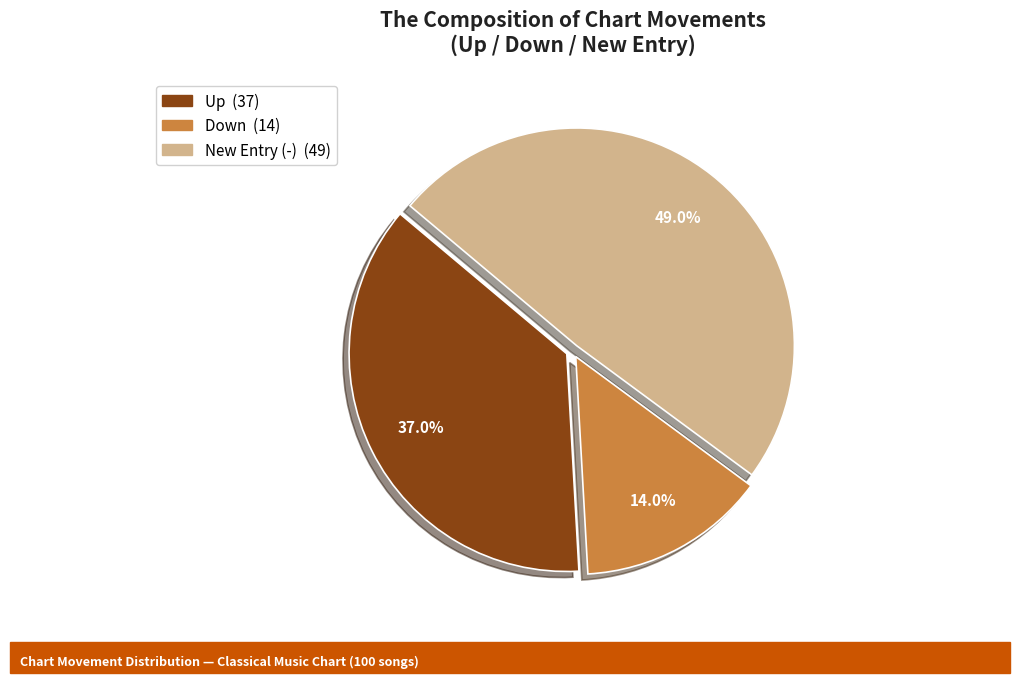

Is there any slice that represents more than half of the pie?

No